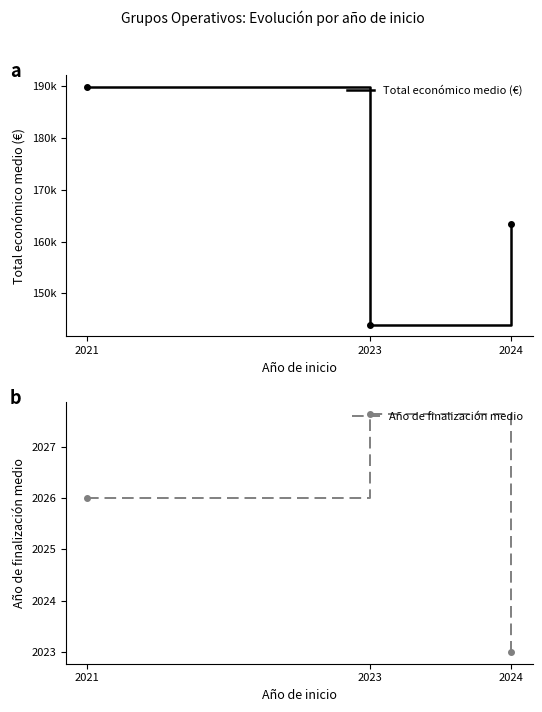

Rank the series by their average value, from highest to lowest.

Total económico medio (€), Año de finalización medio